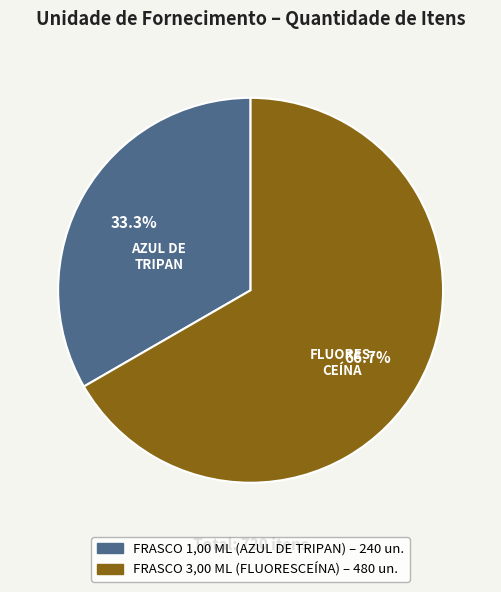

Which slice represents more than half of the pie?

FRASCO 3,00 ML (FLUORESCEÍNA)